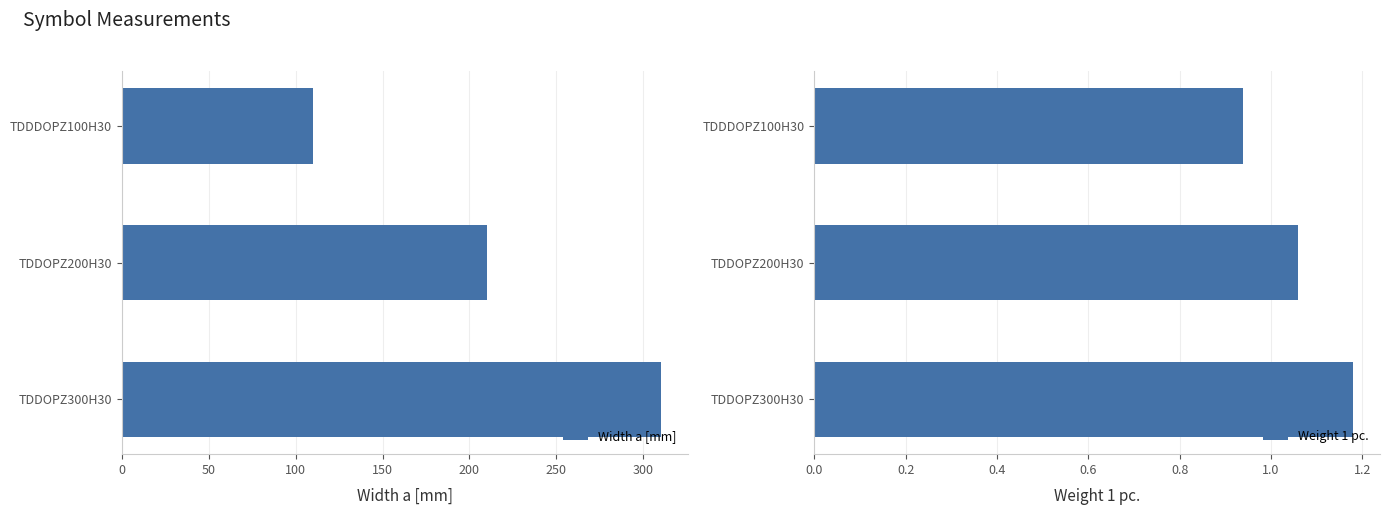

Reading left to right, transcribe all the data shown in this chart.

Width a [mm]: 0=110.0	50=210.0	100=310.0
Weight 1 pc.: 0=0.9	50=1.1	100=1.2